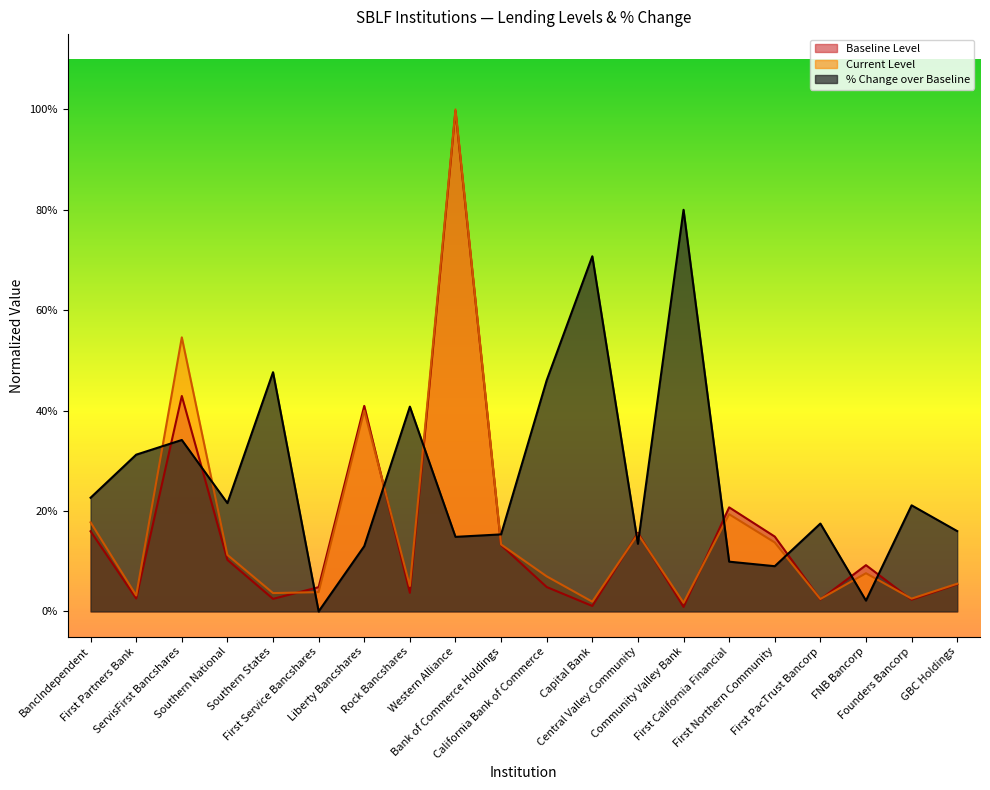

Which label corresponds to the largest value in the chart?

Western Alliance